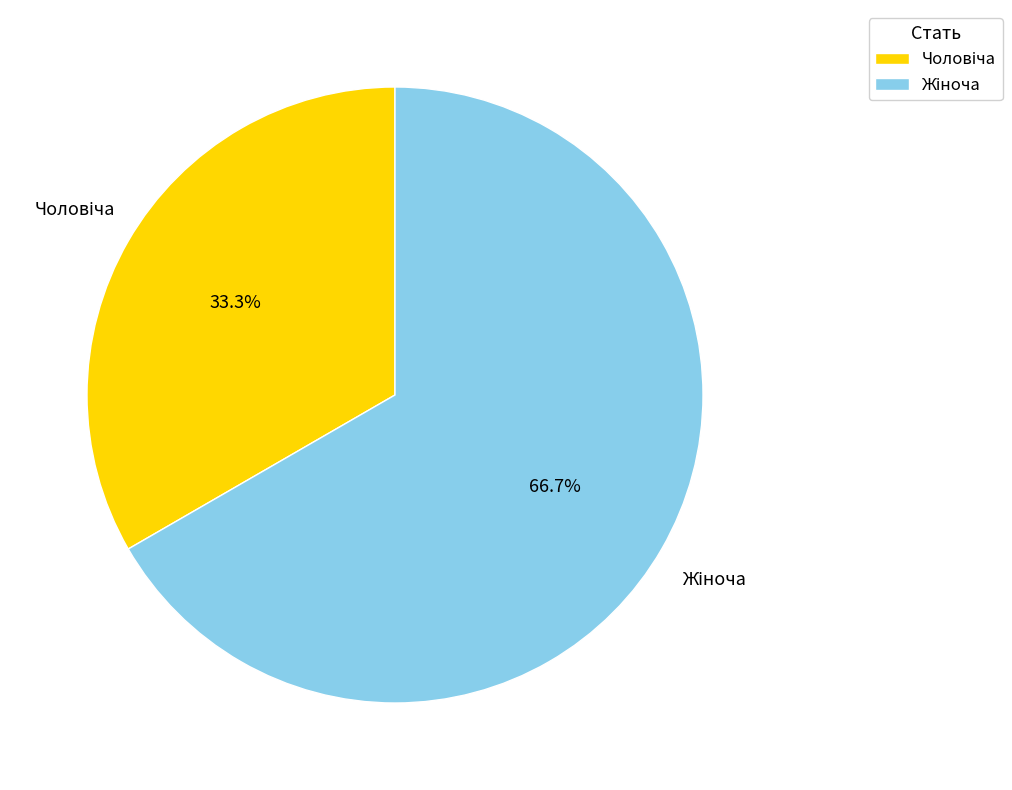

Is there a majority slice in this chart?

Yes